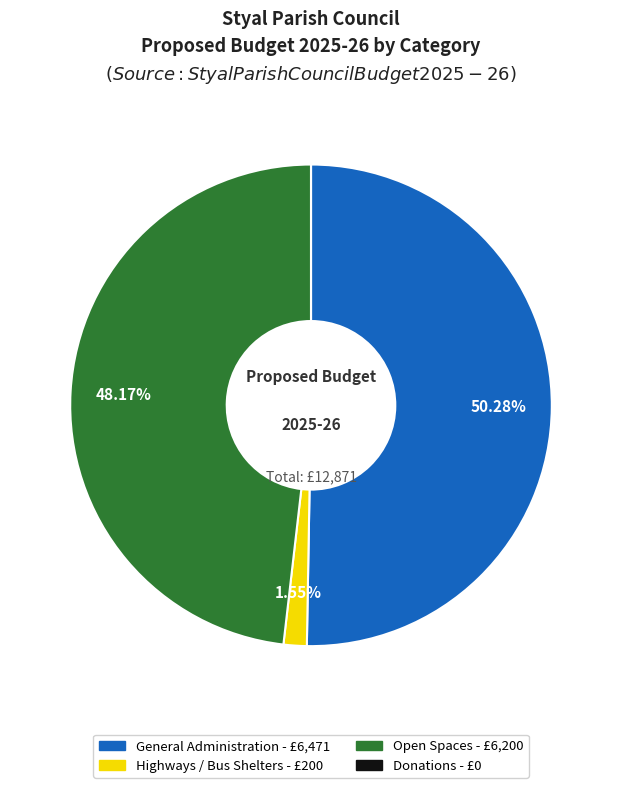

Is General Administration the majority of the pie?

Yes